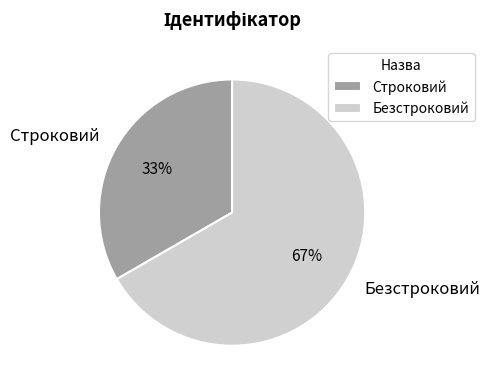

Is the sum of Строковий and Безстроковий greater than half?

Yes